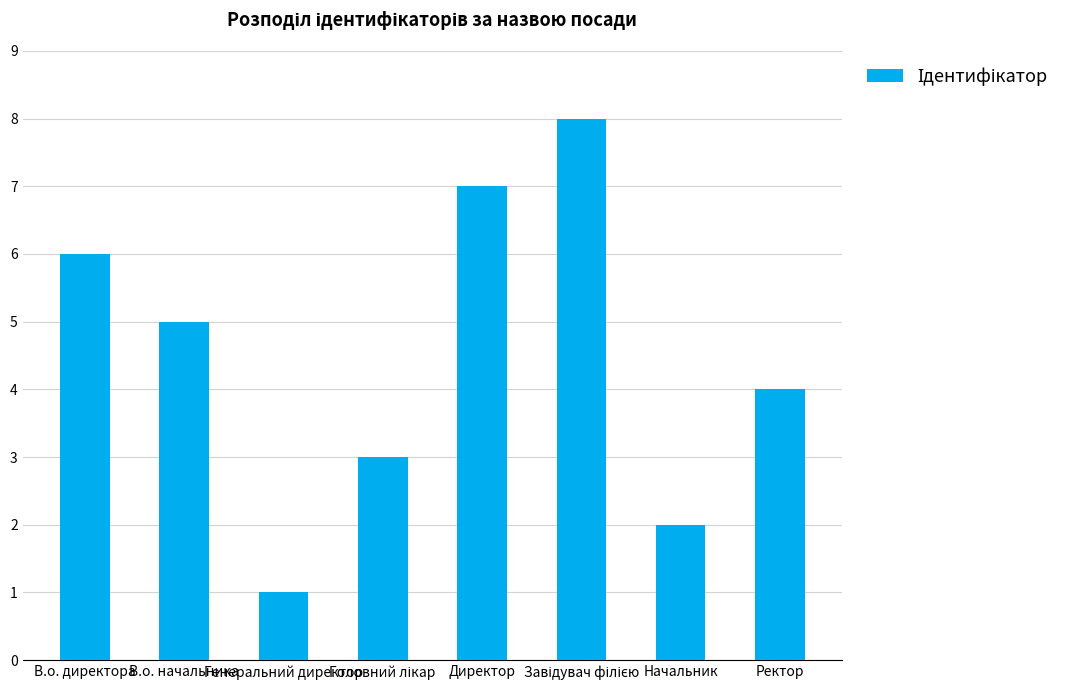

What is the difference between the second highest and minimum values?

6